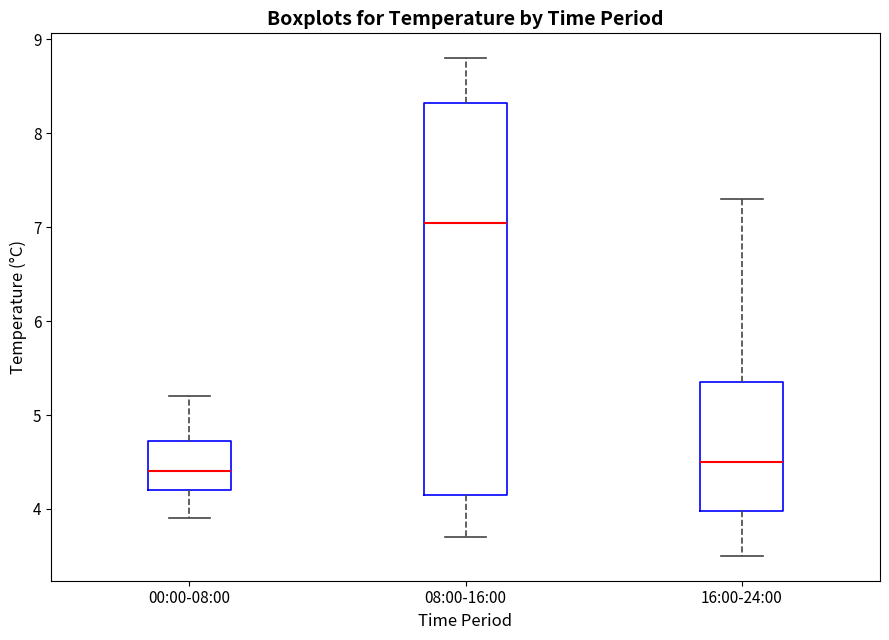

Which box has the highest median line?

08:00-16:00